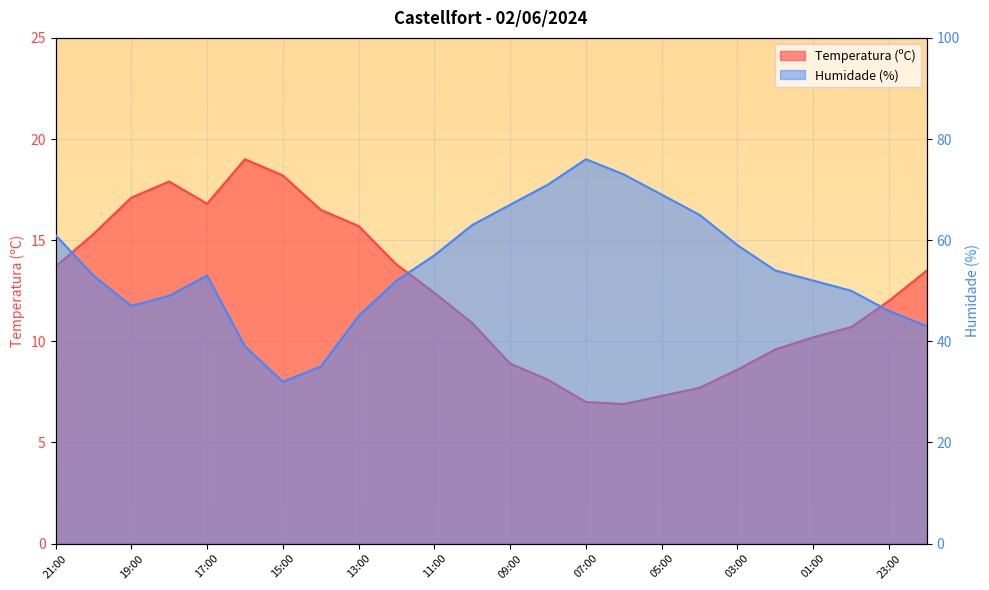

At which label does Temperatura (ºC) first exceed 12?

21:00